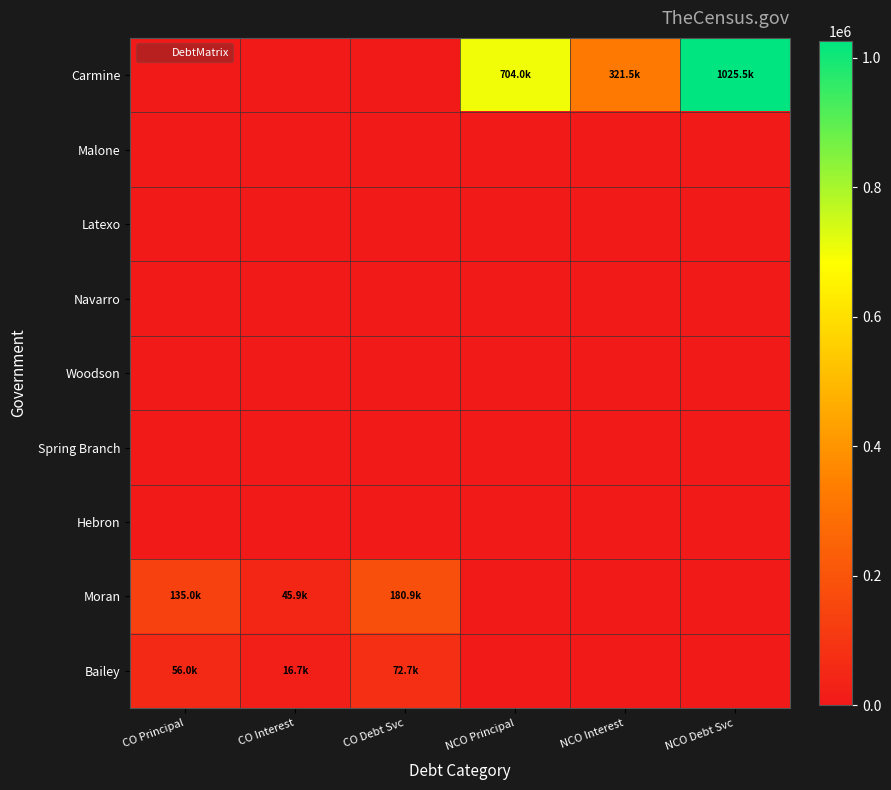

What is the difference between the highest and lowest values at NCO Principal?

704000.0